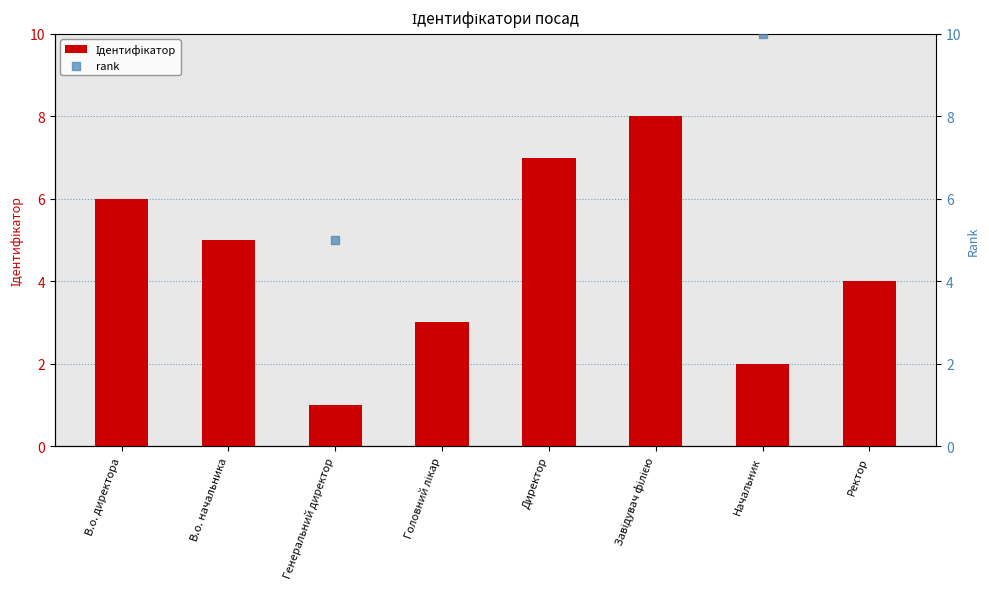

At which category is the sum across all series the highest?

Завідувач філією